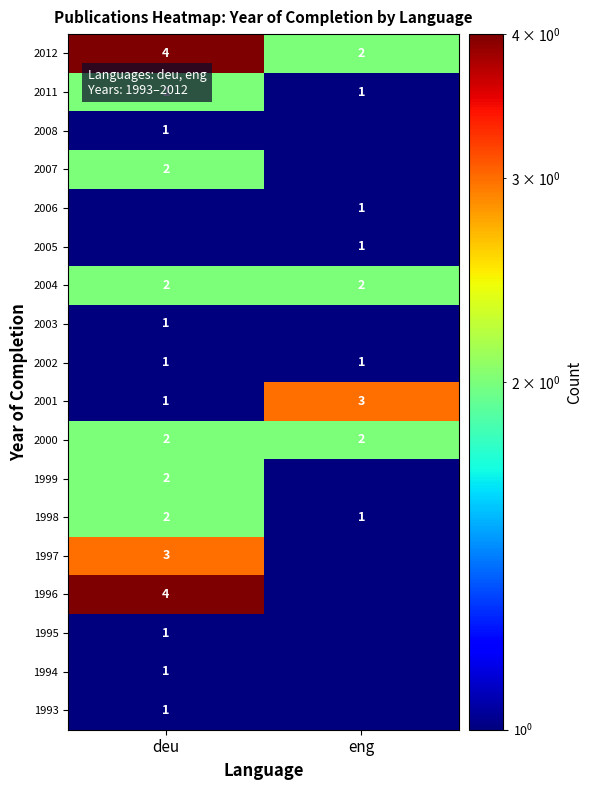

The value of 1993 at deu is 1.0. True or false?

True